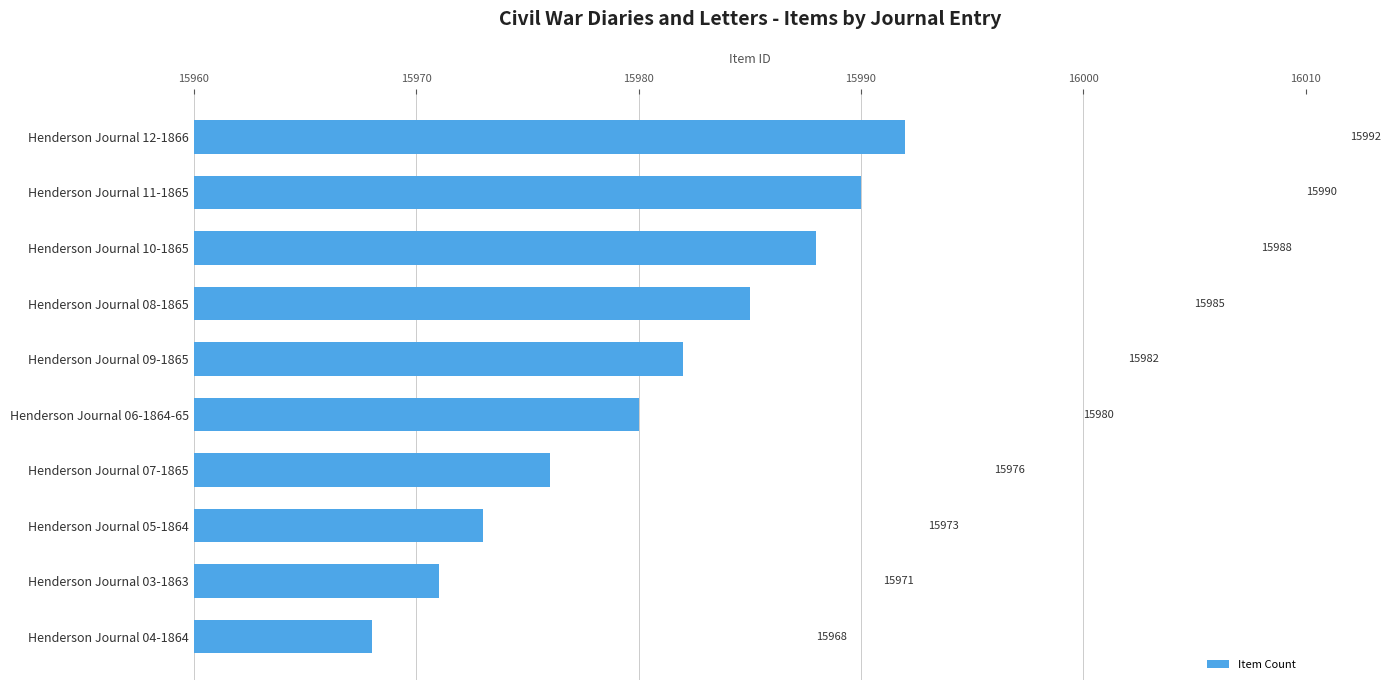

List the labels in order of value, smallest first.

Henderson Journal 04-1864, Henderson Journal 03-1863, Henderson Journal 05-1864, Henderson Journal 07-1865, Henderson Journal 06-1864-65, Henderson Journal 09-1865, Henderson Journal 08-1865, Henderson Journal 10-1865, Henderson Journal 11-1865, Henderson Journal 12-1866